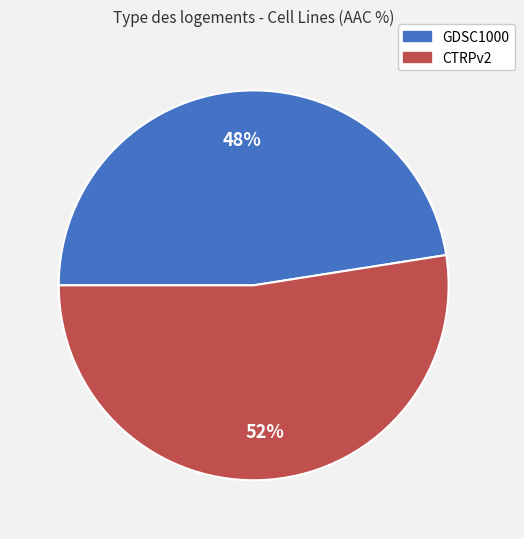

How many segments does this pie chart have?

2